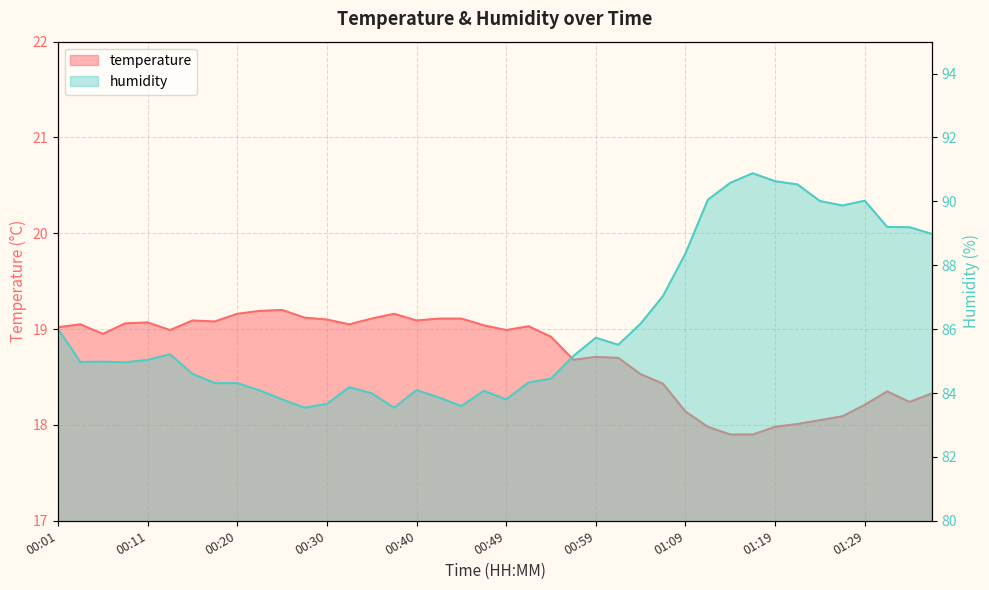

Reading right to left, list all the values displayed in this chart.

temperature: 18.3	18.2	18.4	18.2	18.1	18.1	18.0	18.0	17.9	17.9	18.0	18.1	18.4	18.5	18.7	18.7	18.7	18.9	19.0	19.0	19.0	19.1	19.1	19.1	19.2	19.1	19.1	19.1	19.1	19.2	19.2	19.2	19.1	19.1	19.0	19.1	19.1	18.9	19.1	19.0
humidity: 89.0	89.2	89.2	90.0	89.9	90.0	90.5	90.6	90.9	90.6	90.0	88.4	87.0	86.2	85.5	85.7	85.2	84.5	84.3	83.8	84.1	83.6	83.9	84.1	83.5	84.0	84.2	83.7	83.5	83.8	84.1	84.3	84.3	84.6	85.2	85.0	85.0	85.0	85.0	86.0